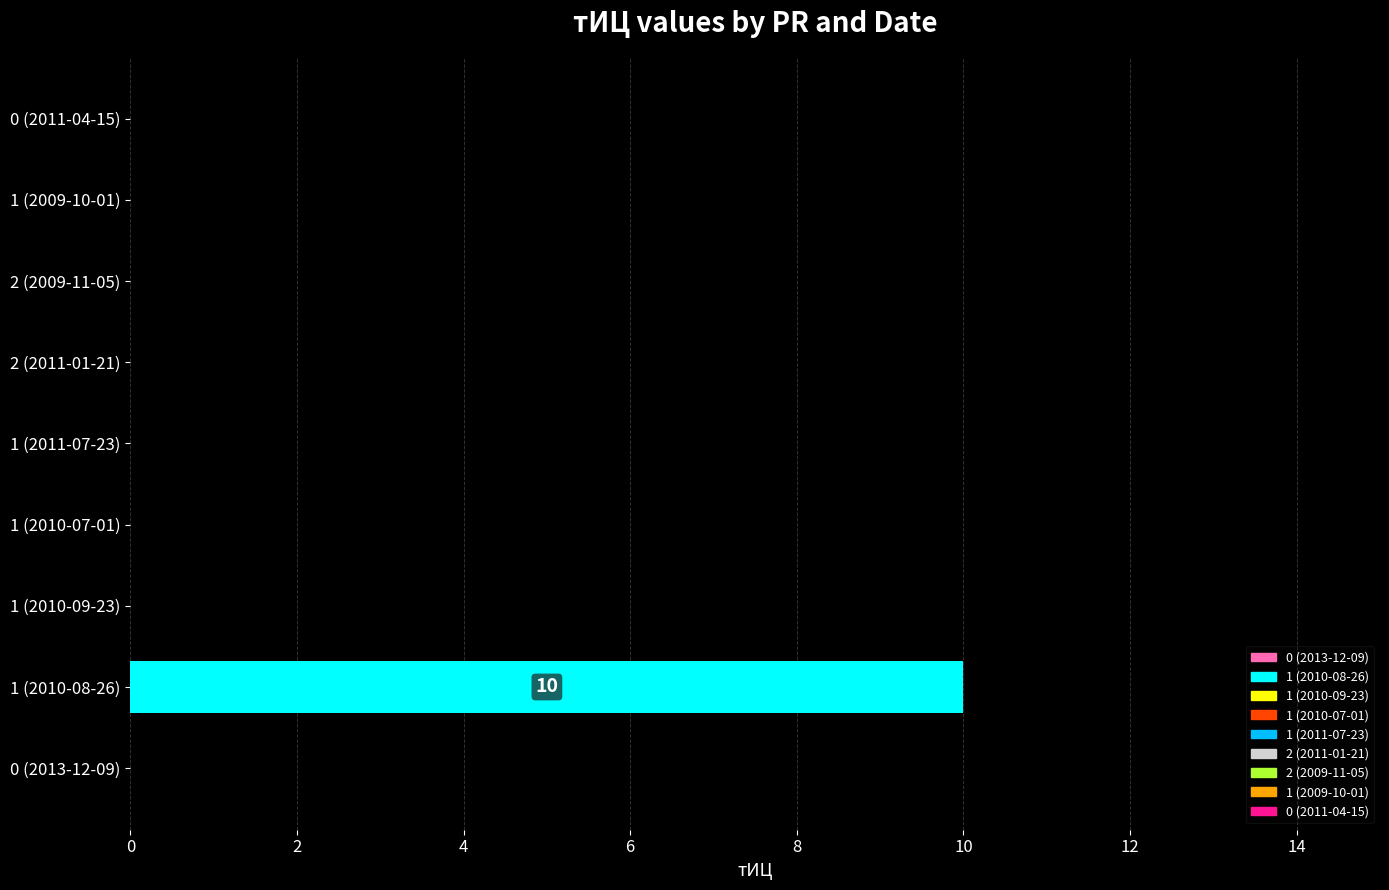

Does the chart contain stacked bars?

No